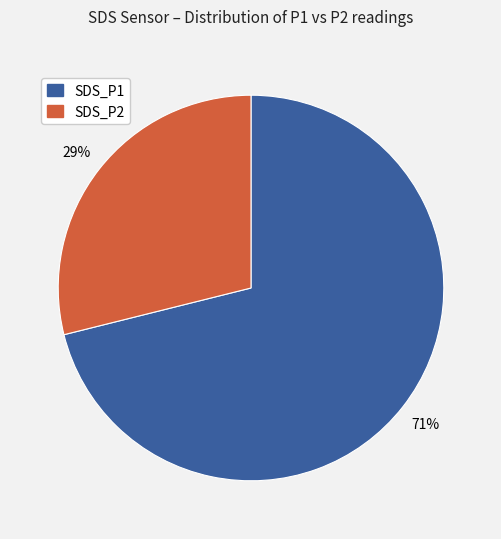

Which slice is the largest?

SDS_P1